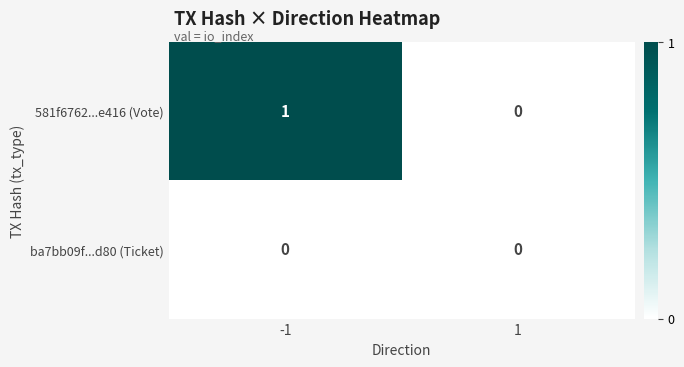

Rank the series by their maximum value, from highest to lowest.

581f6762...e416 (Vote), ba7bb09f...d80 (Ticket)